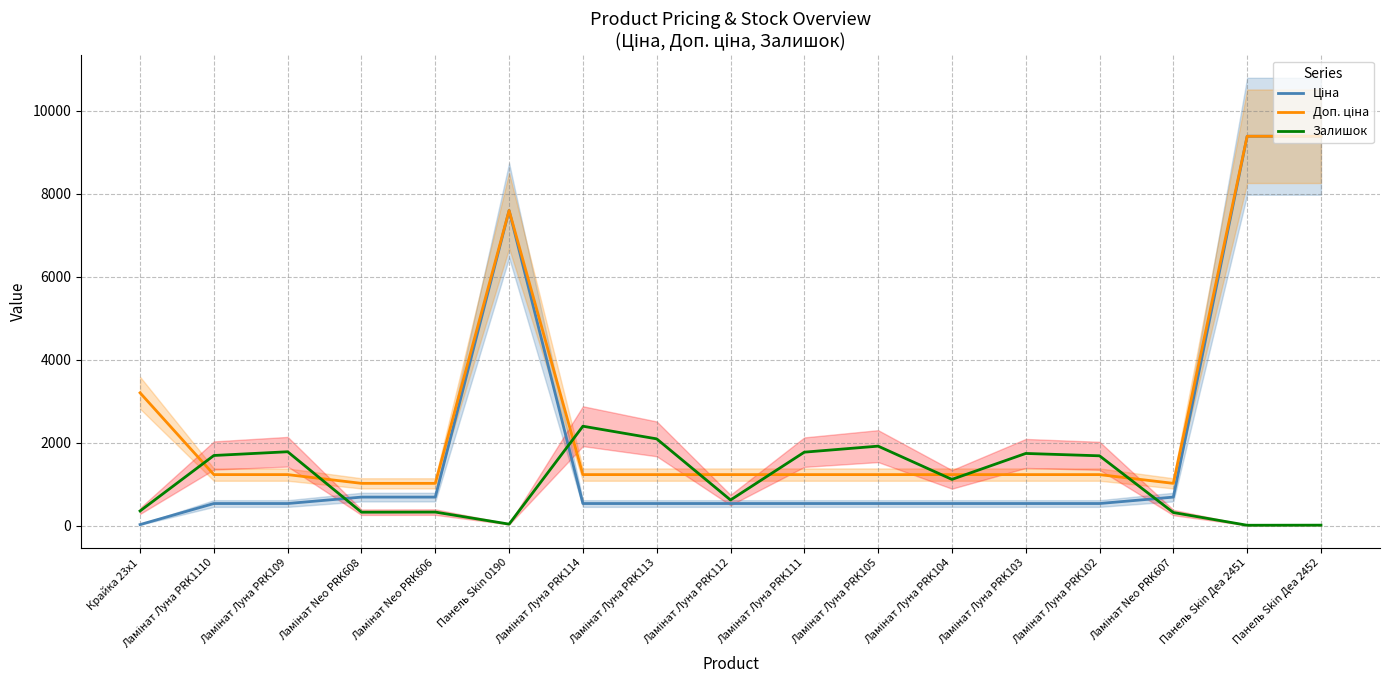

What position from the left is Ламінат Луна PRK103?

13